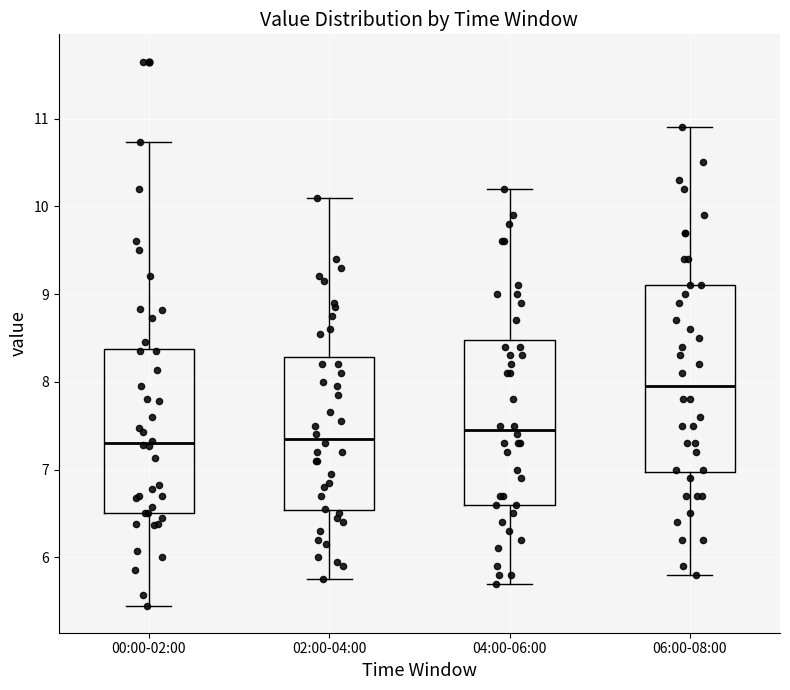

Reading left to right, read every box against the y-axis: the position of its median line, the range the box covers, and the ends of its whiskers. The values are not printed on the chart, so give them approximately, as read against the axis.

00:00-02:00: median 7.3, box 6.5 to 8.4, whiskers 5.5 to 10.7
02:00-04:00: median 7.4, box 6.5 to 8.3, whiskers 5.8 to 10.1
04:00-06:00: median 7.5, box 6.6 to 8.5, whiskers 5.7 to 10.2
06:00-08:00: median 8.0, box 7.0 to 9.1, whiskers 5.8 to 10.9